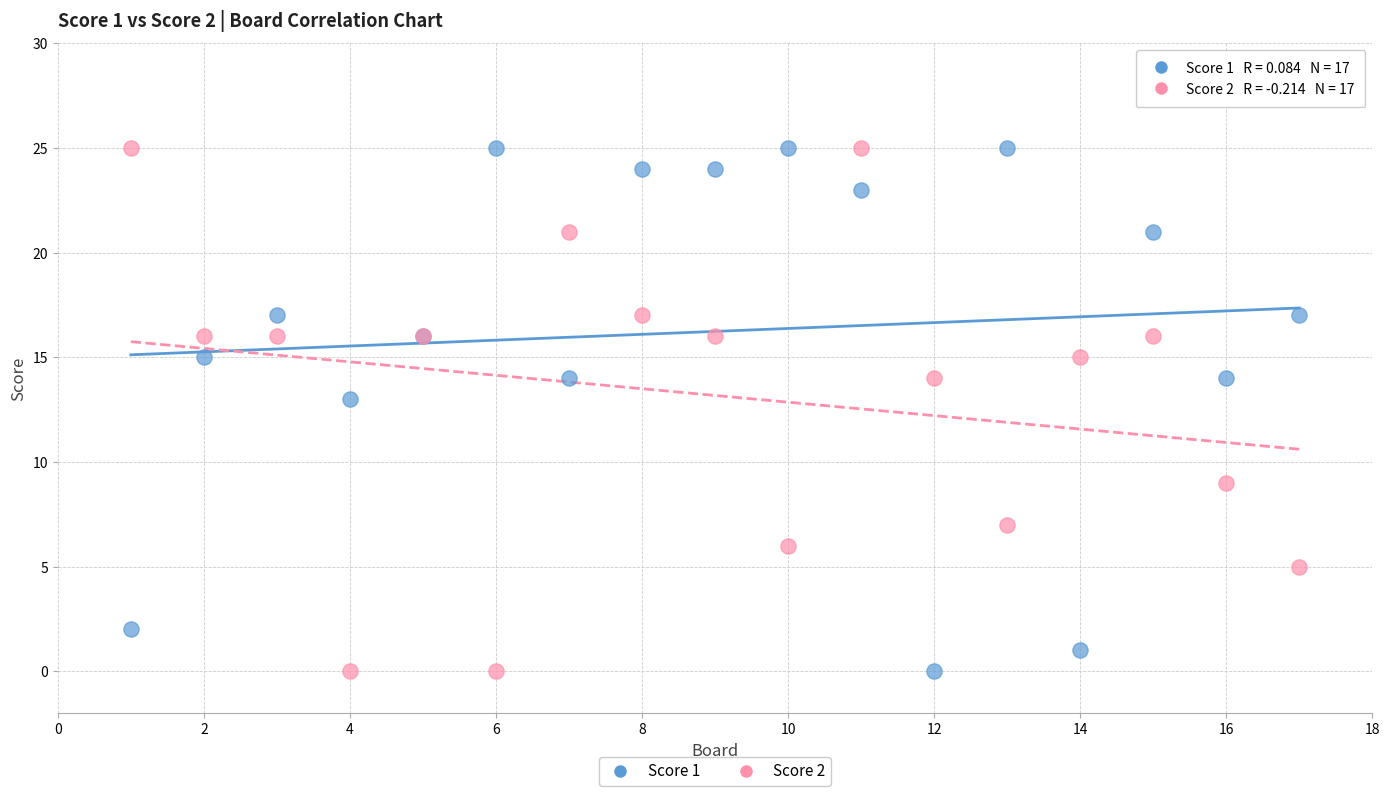

What is the X range (max minus min) for the scatter plot?

16